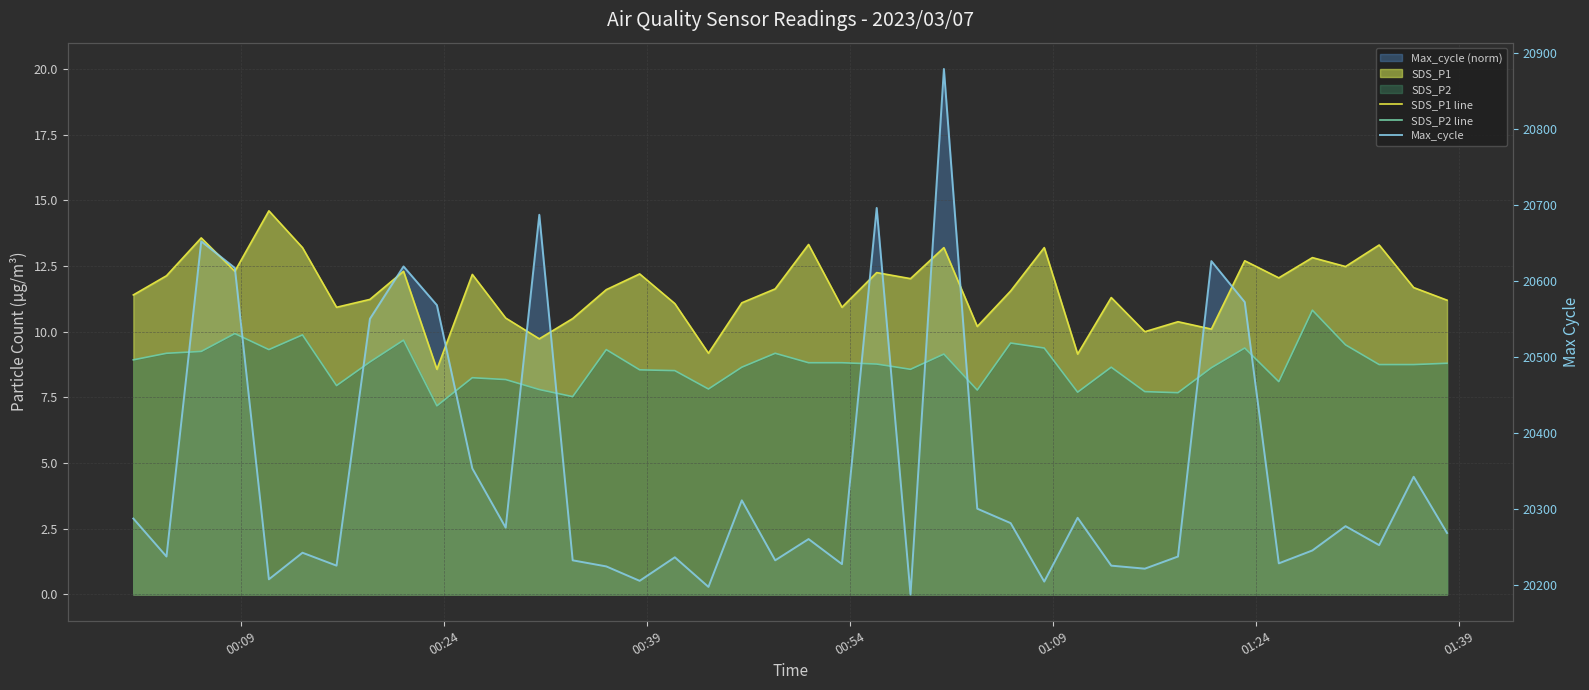

What is the difference between the maximum and minimum values in the SDS_P2 line series?

3.6